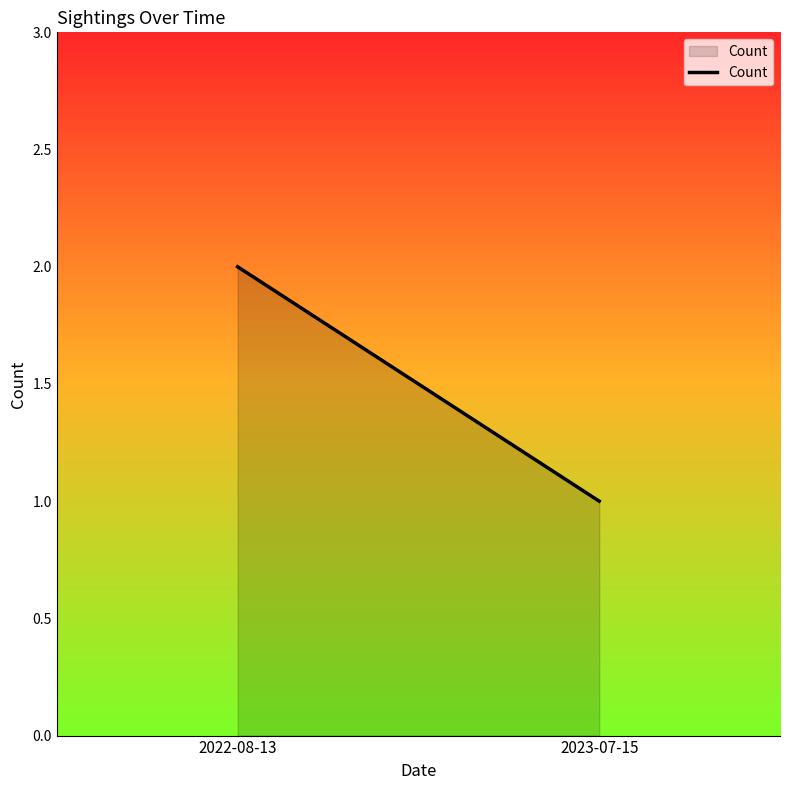

At which category does the chart reach its minimum across all series?

2023-07-15